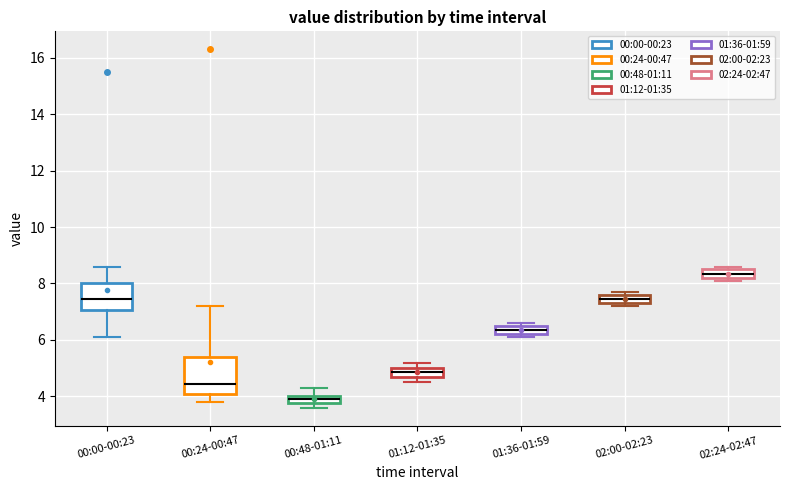

Where is the upper edge of the box for 00:00-00:23 on the y-axis? The values are not printed on the chart, so give them approximately, as read against the axis.

8.0